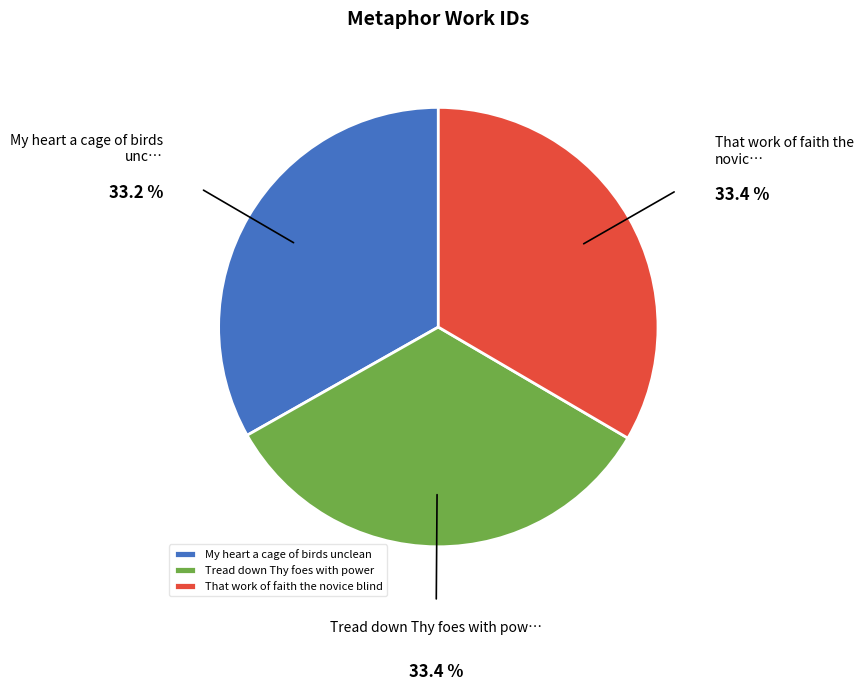

Is the sum of That work of faith the novice blind and Tread down Thy foes with power greater than half?

Yes